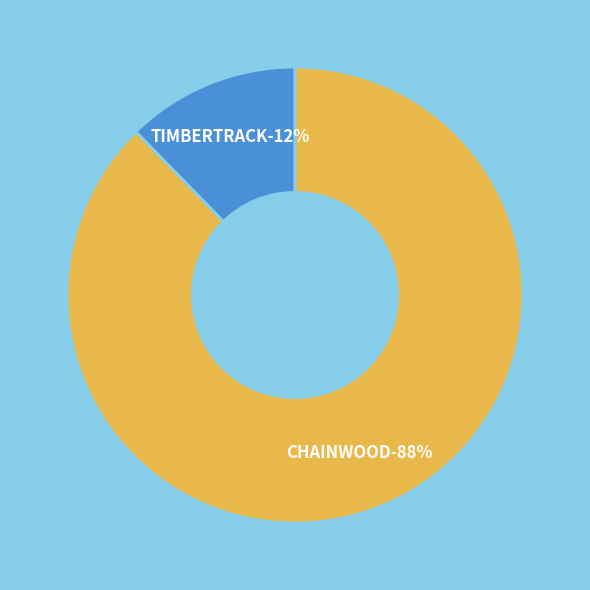

Combined, what portion of the pie is CHAINWOOD and TIMBERTRACK?

100.0%